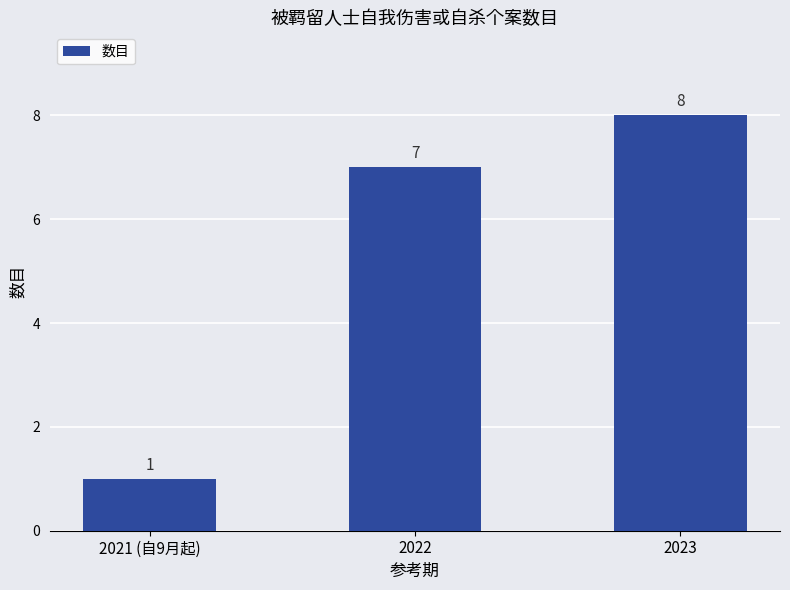

The chart shows a value of 7 at 2022. True or false?

True